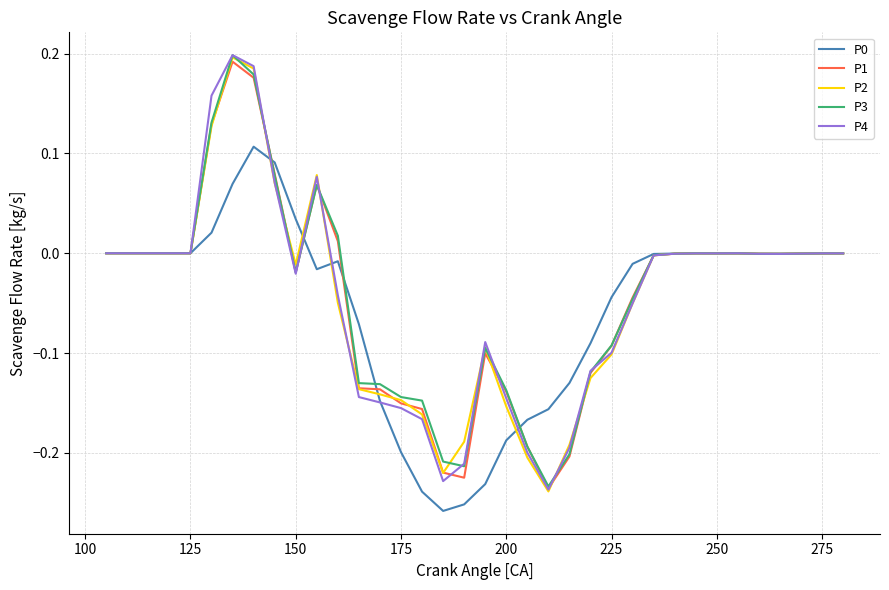

Which series has the largest range (max minus min)?

P4